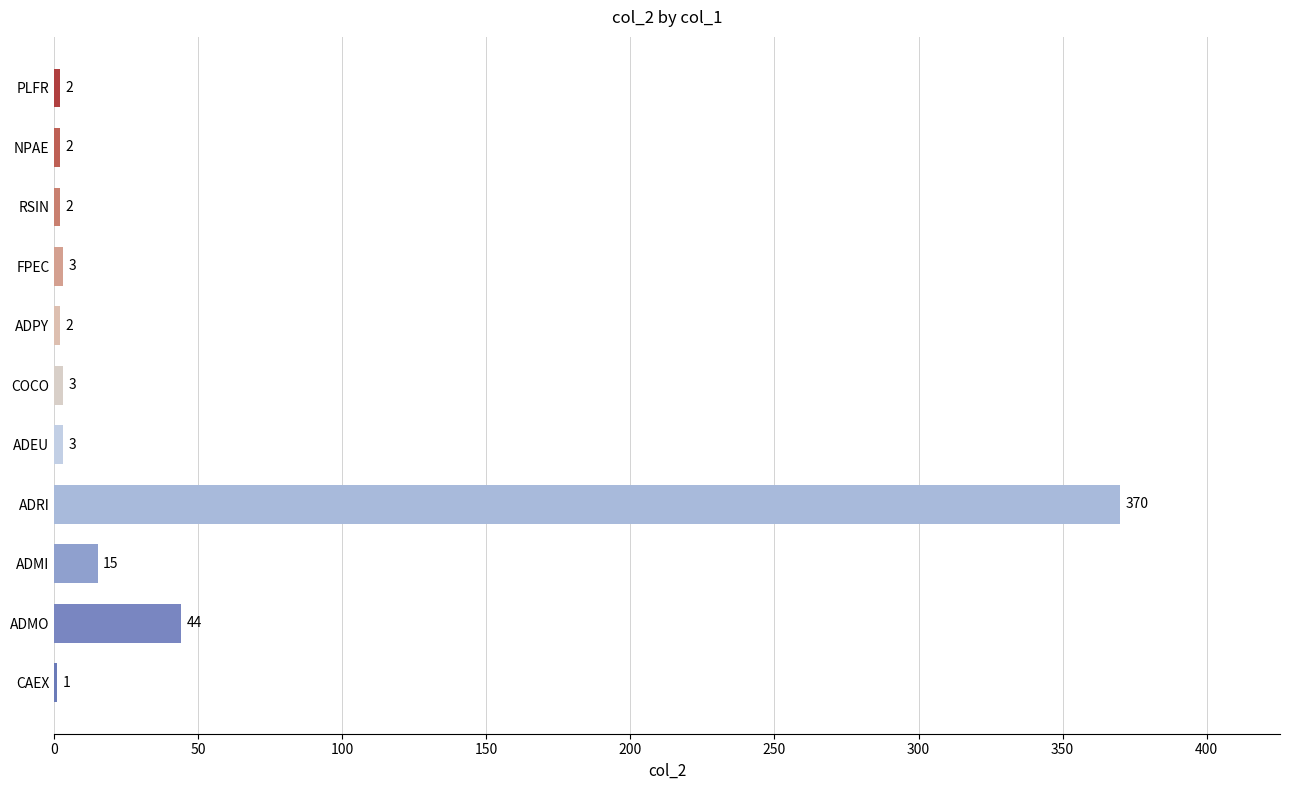

Approximately how many times larger is the value at PLFR compared to RSIN?

1.0